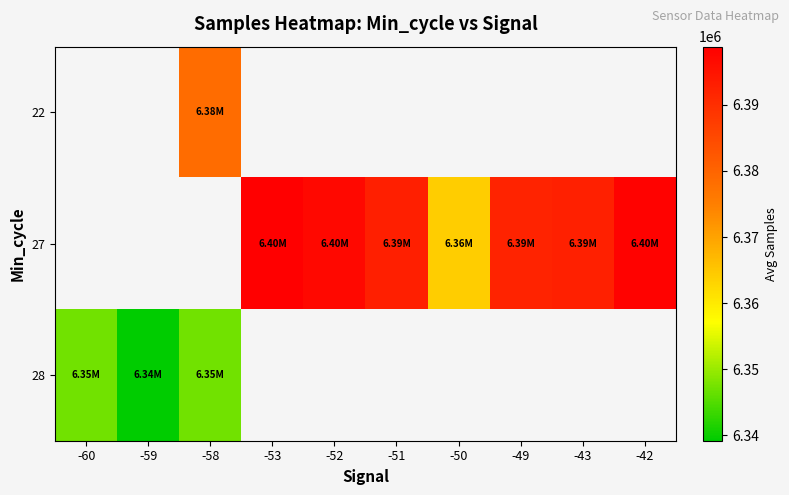

Rank the series by their average value, from highest to lowest.

22, 27, 28